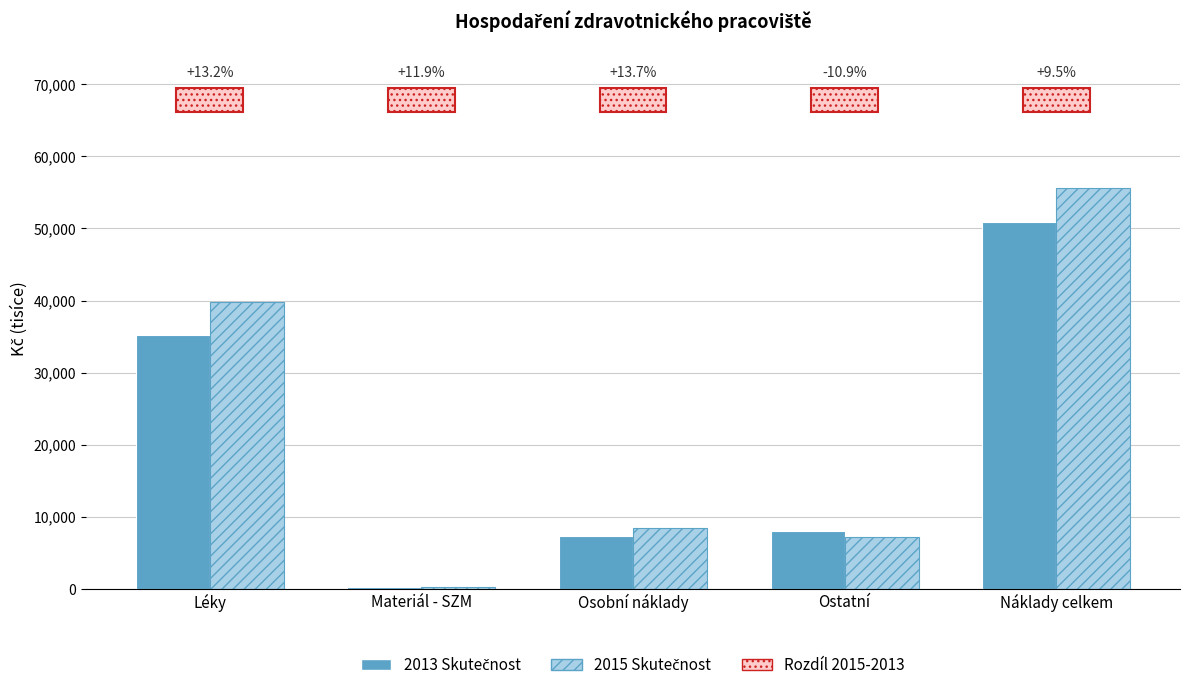

The 2013 Skutečnost series shows 7410.2 at Osobní náklady. True or false?

True